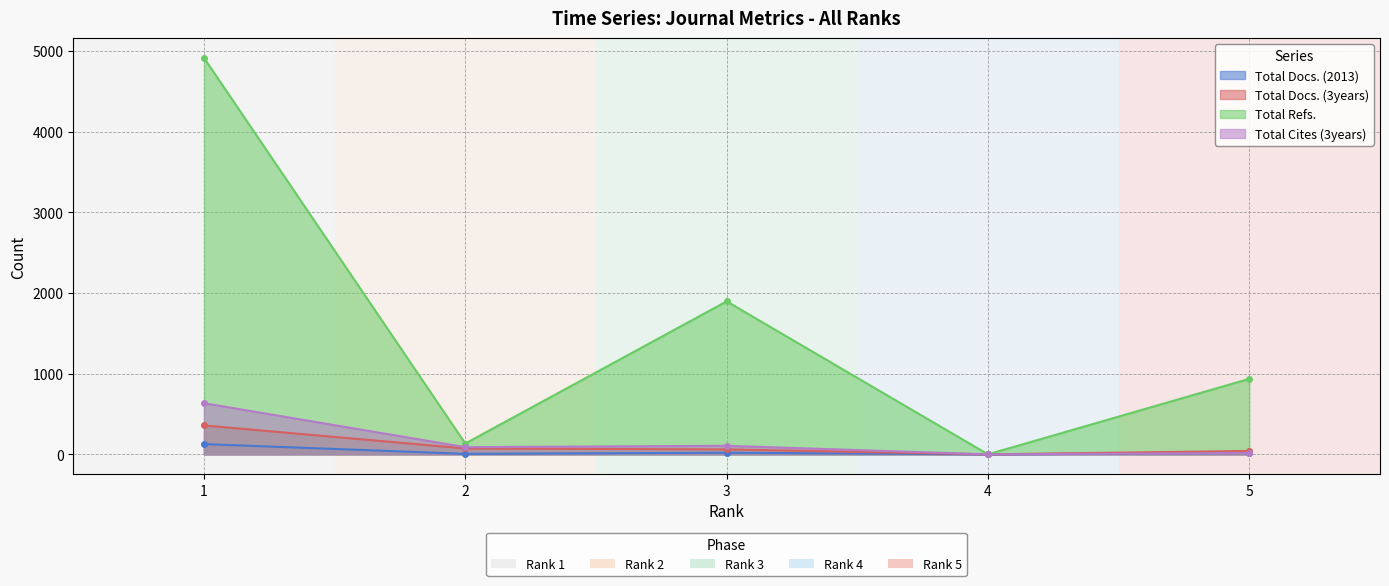

At which label does Total Docs. (3years) first exceed 61?

1